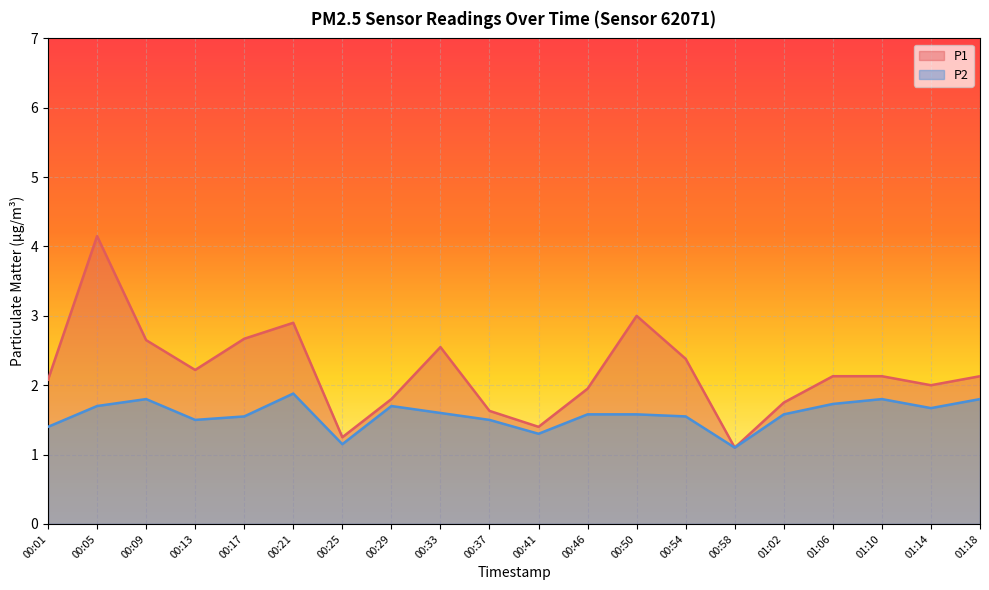

At which category is the sum across all series the highest?

00:05